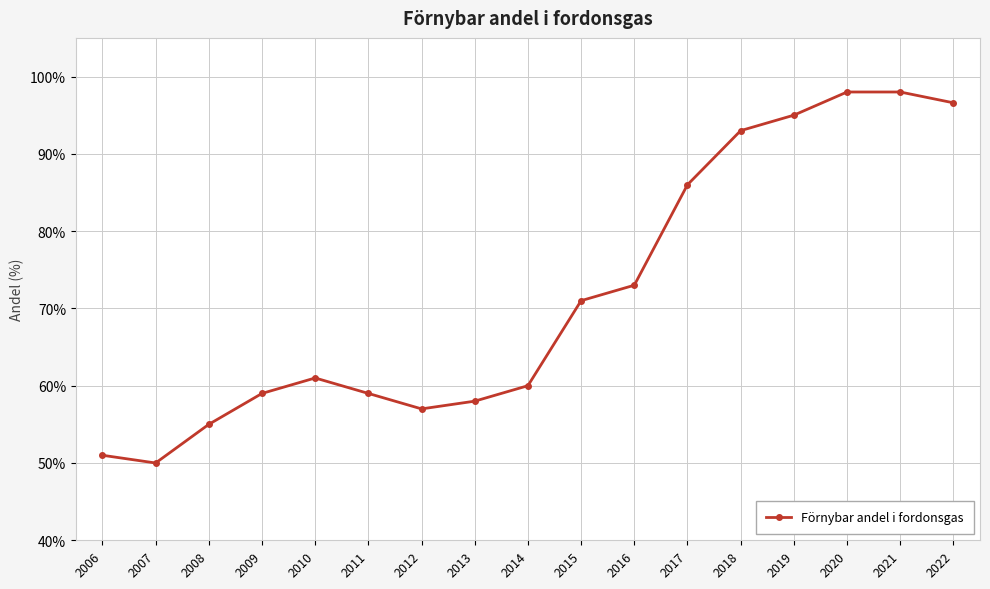

How many points are lower than both their immediate neighbors (excluding endpoints)?

2